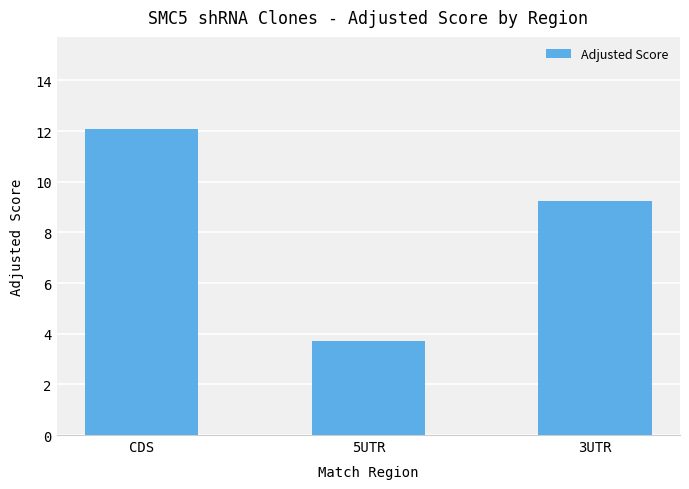

Which has a higher value, 3UTR or CDS?

CDS